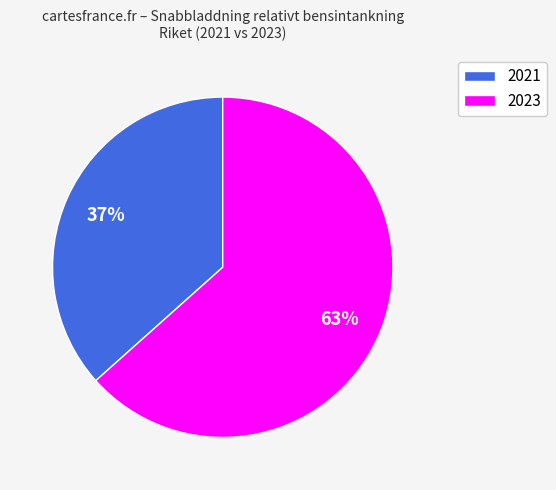

To the nearest percent, what is the average slice percentage?

50%